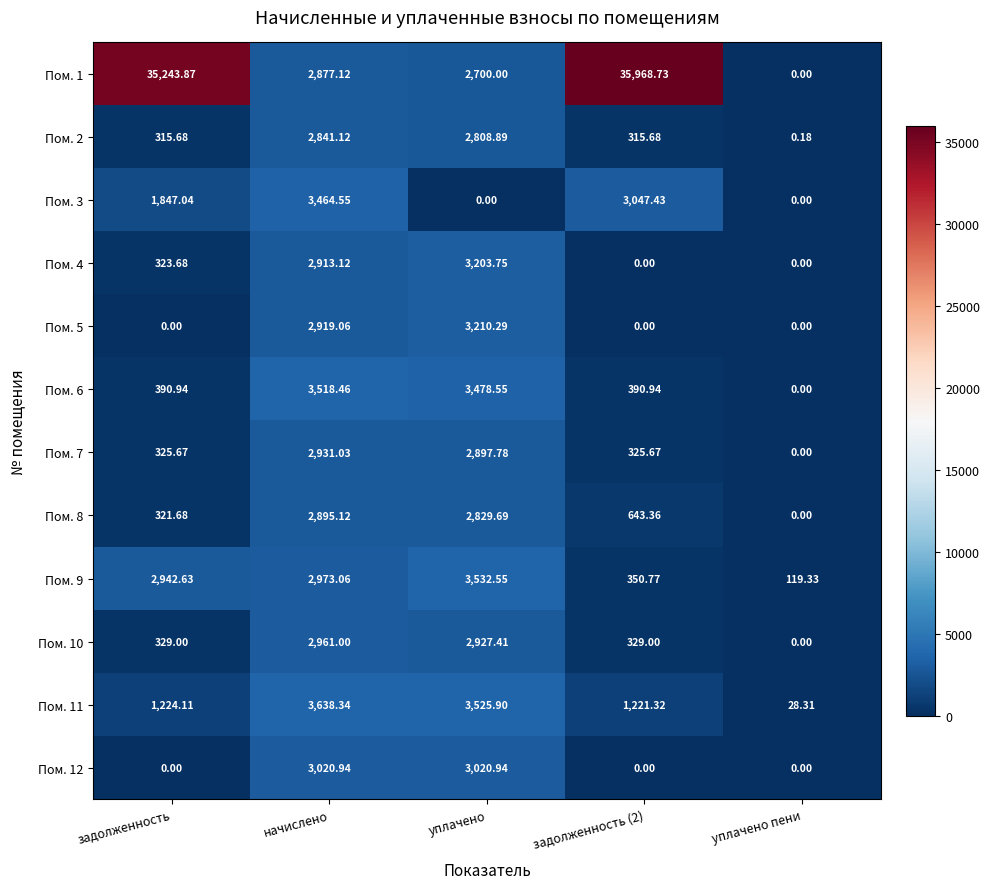

Where does the Пом. 3 series first go above 1847?

задолженность